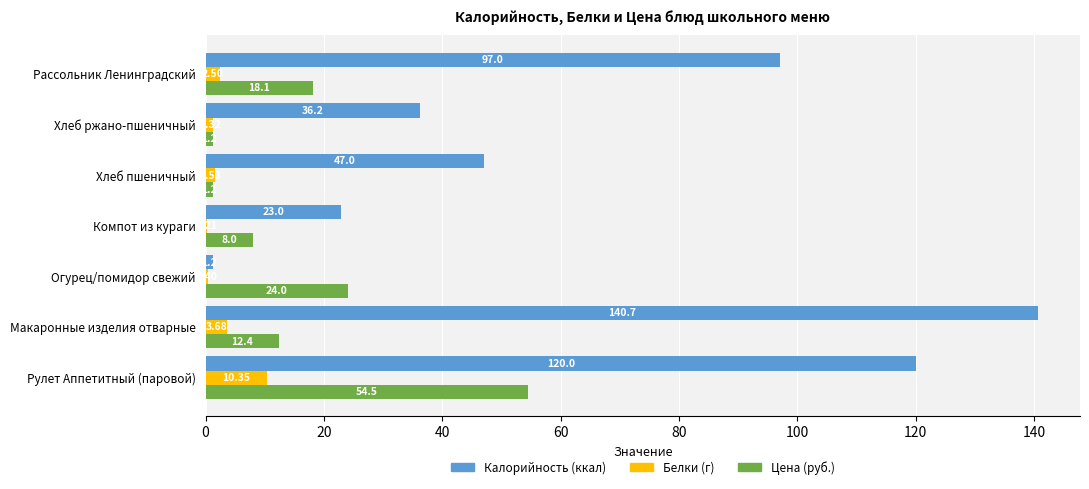

Which category has the highest value across all series?

Макаронные изделия отварные